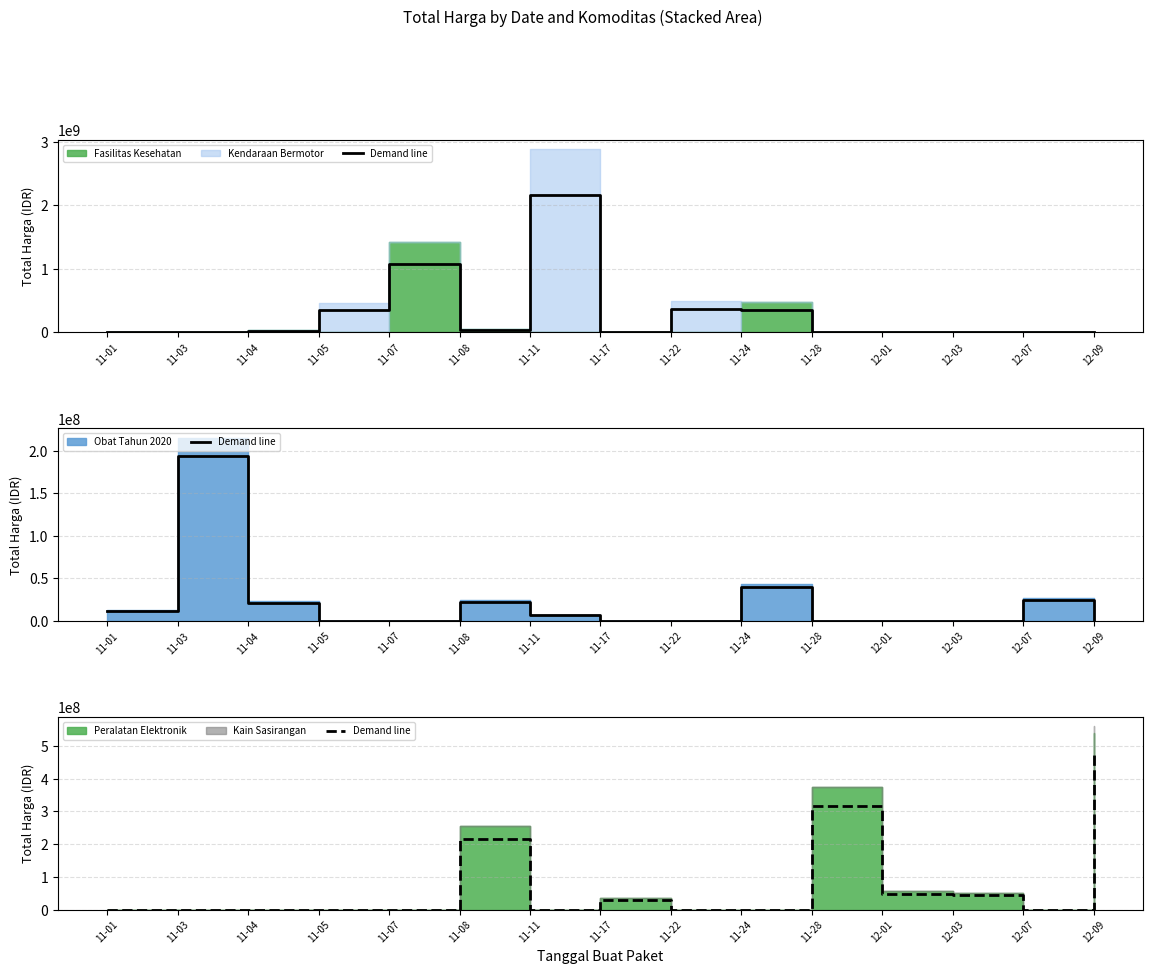

True or false: the data shows 0 at 11-04.

True